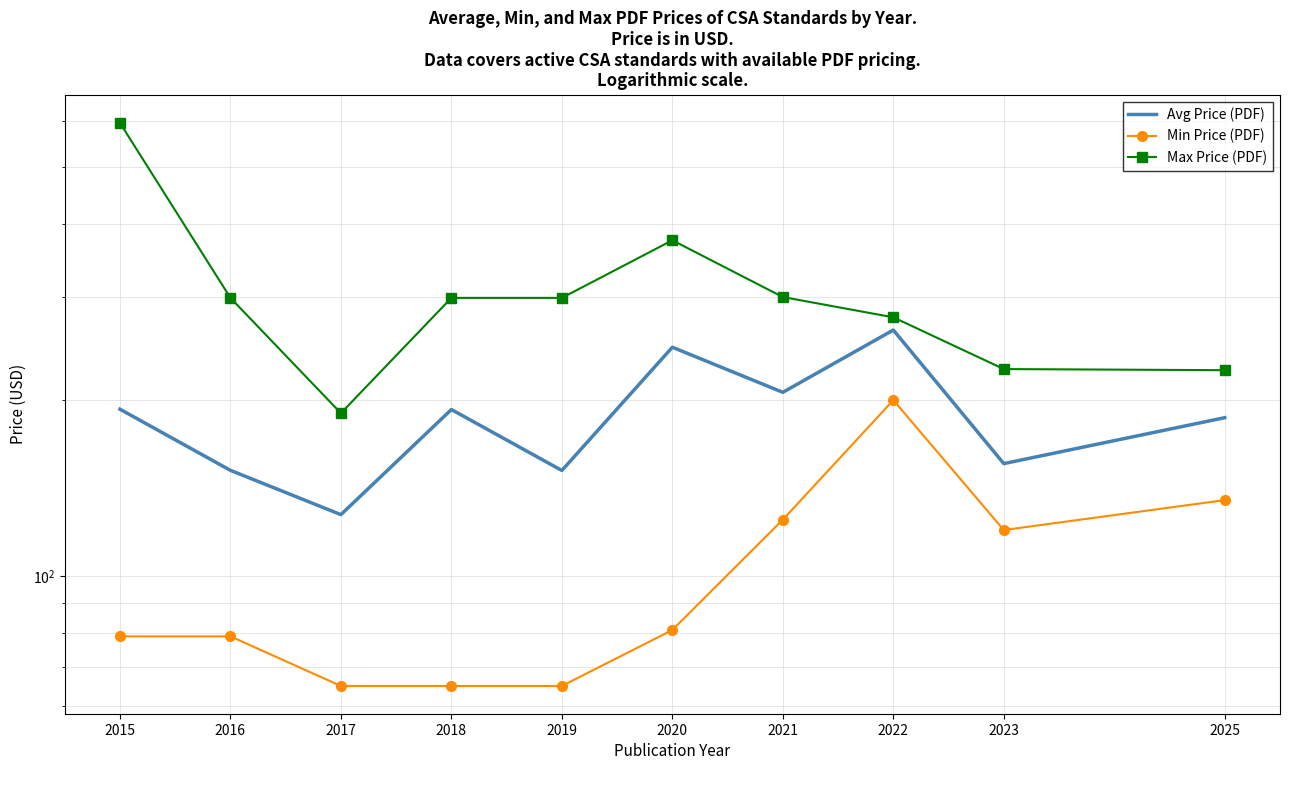

What is the lowest value of the Max Price (PDF) series?

190.0